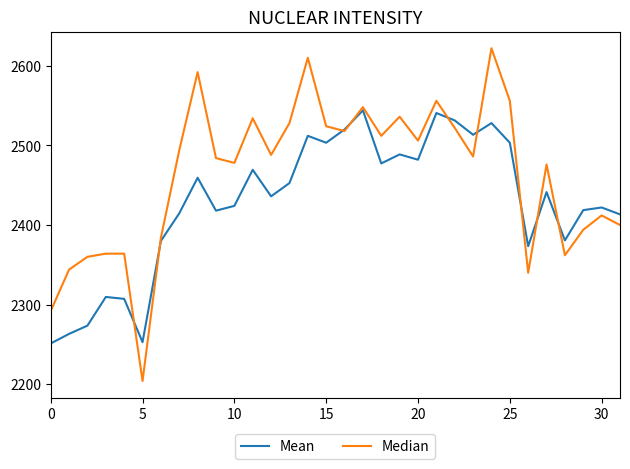

Which series has the largest total across all categories?

Median